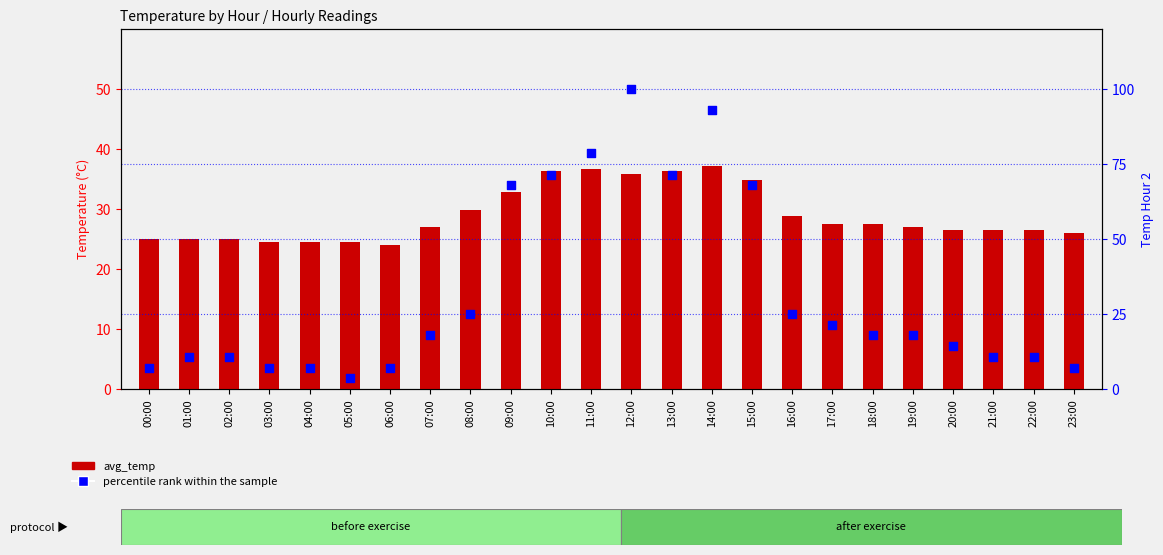

Which series has the largest total across all categories?

percentile rank within the sample